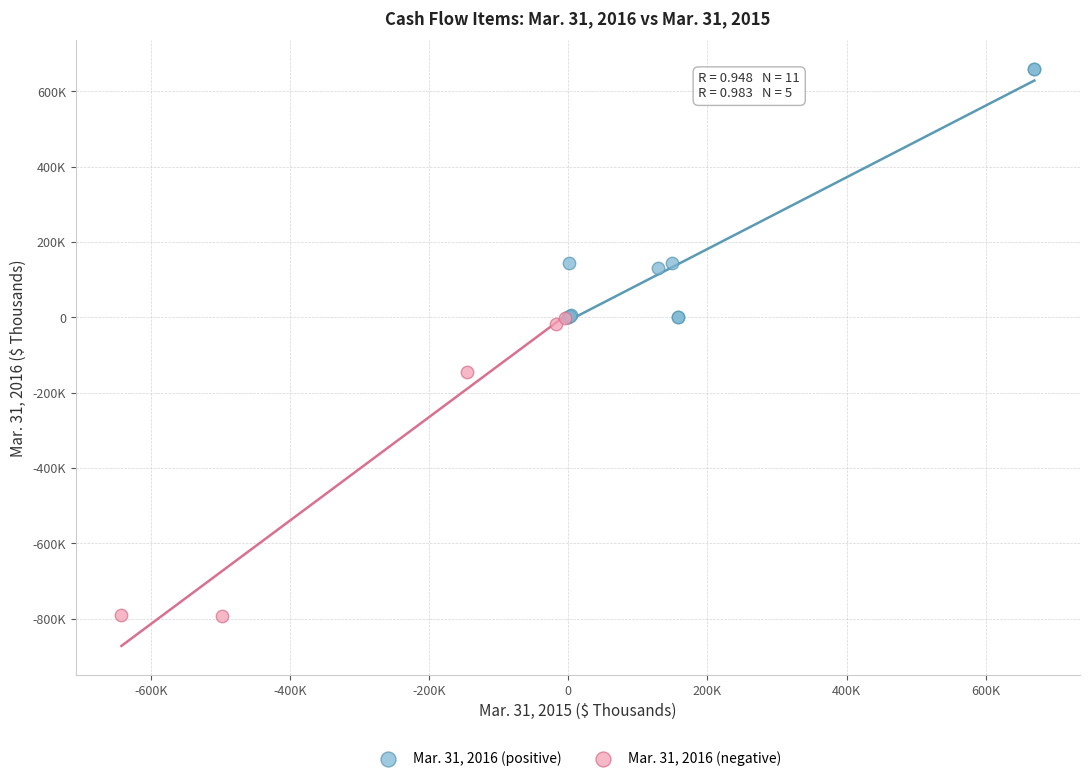

Which series contains the highest Y value?

Mar. 31, 2016 (positive)